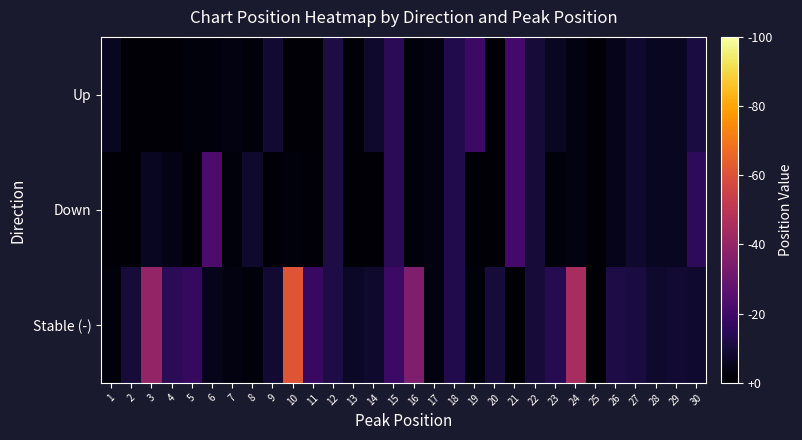

Reading left to right, what are all the values shown in this chart?

Up: 1=6	2=1	3=1	4=1	5=2	6=2	7=3	8=2	9=9	10=1	11=1	12=12	13=1	14=8	15=15	16=2	17=3	18=13	19=19	20=1	21=21	22=10	23=6	24=3	25=1	26=5	27=8	28=6	29=6	30=11
Down: 1=1	2=1	3=6	4=4	5=1	6=23	7=2	8=8	9=1	10=2	11=1	12=12	13=1	14=1	15=15	16=2	17=3	18=13	19=1	20=1	21=21	22=10	23=2	24=3	25=1	26=5	27=8	28=6	29=6	30=16
Stable (-): 1=2	2=10	3=40	4=15	5=17	6=5	7=3	8=2	9=9	10=61	11=18	12=12	13=7	14=8	15=19	16=35	17=3	18=13	19=2	20=10	21=1	22=10	23=14	24=45	25=1	26=12	27=11	28=8	29=9	30=8